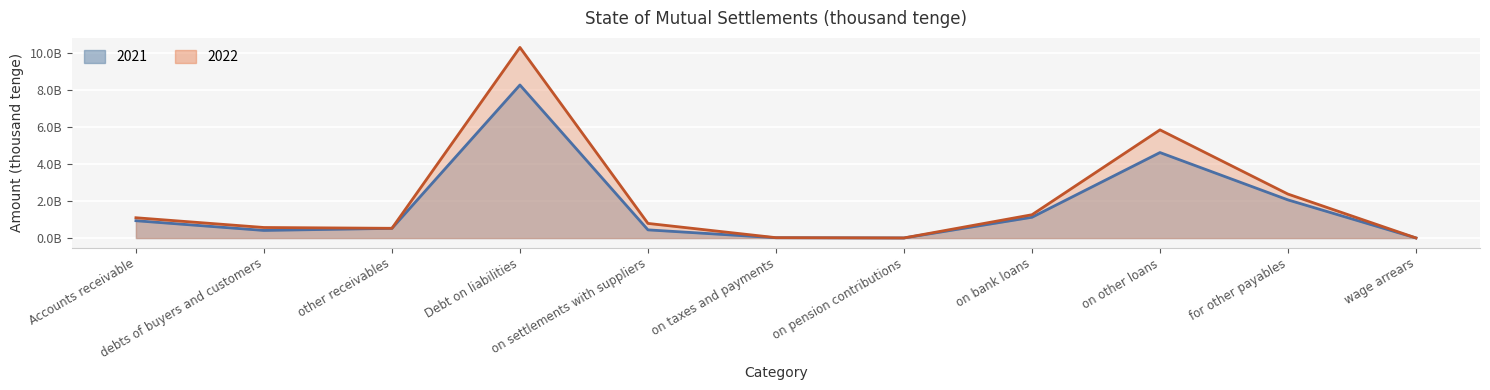

Which has a higher value, for other payables or debts of buyers and customers?

for other payables